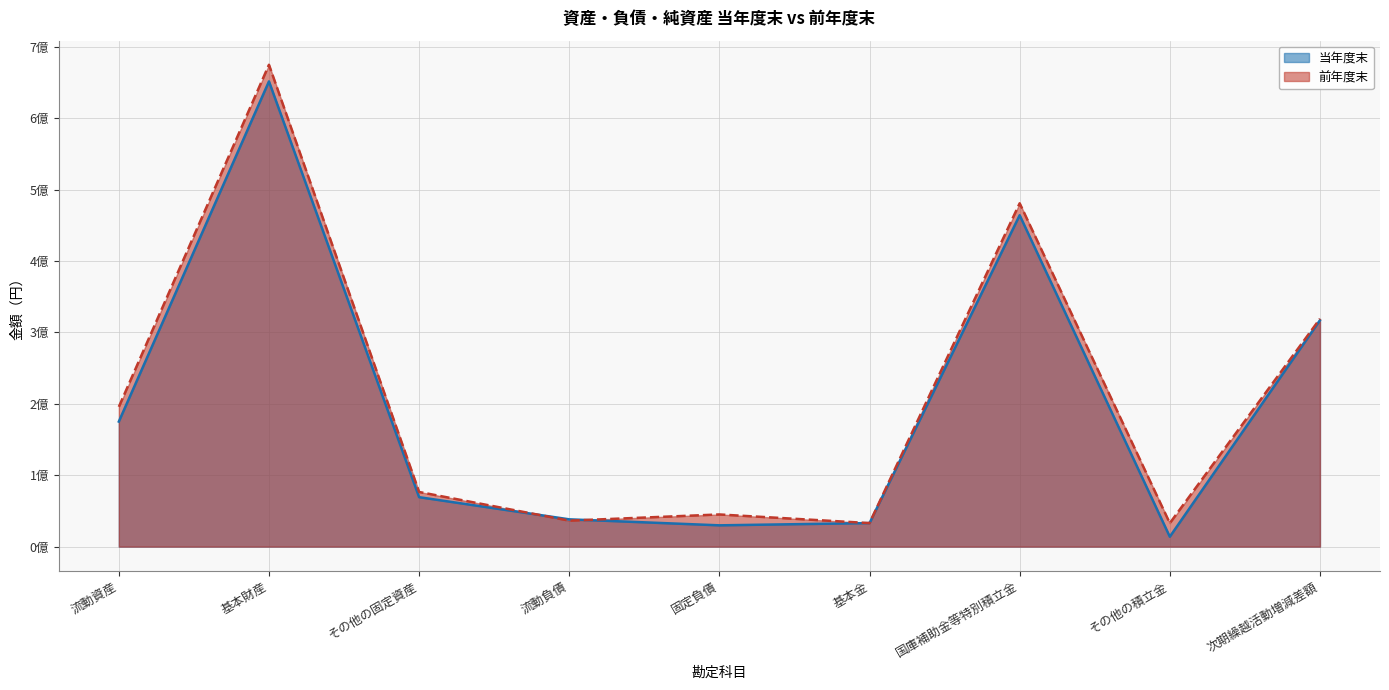

Reading right to left, what are all the values shown in this chart?

当年度末: 317016912	13870000	464206543	32961000	29818791	38216504	69256389	651680740	175152621
前年度末: 319133062	32870000	480931062	32961000	45055392	36375032	76557147	674968640	195799761